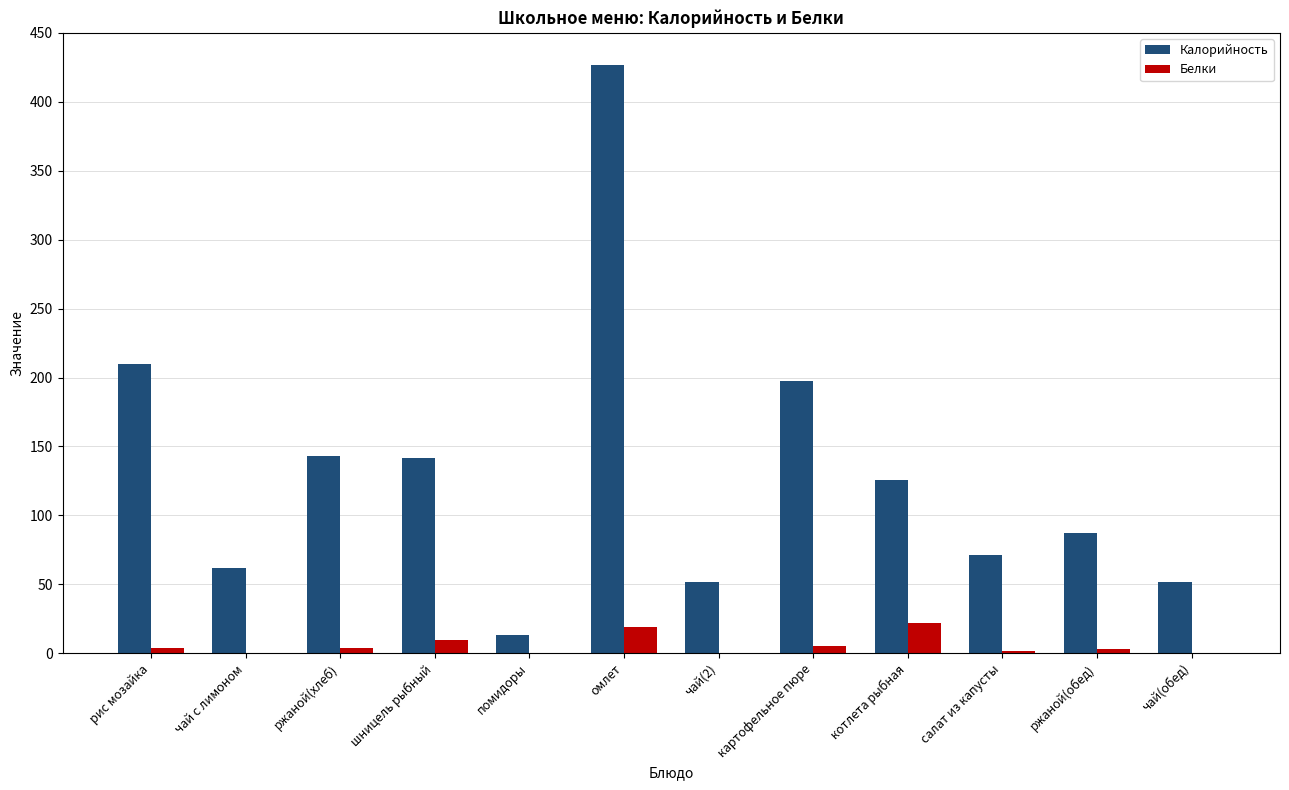

Which series has the largest range (max minus min)?

Калорийность